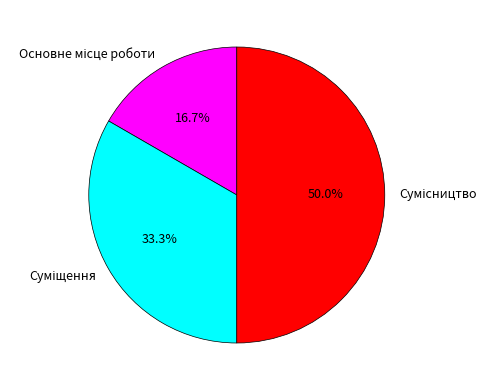

What is the change in value from Основне місце роботи to Сумісництво?

+2